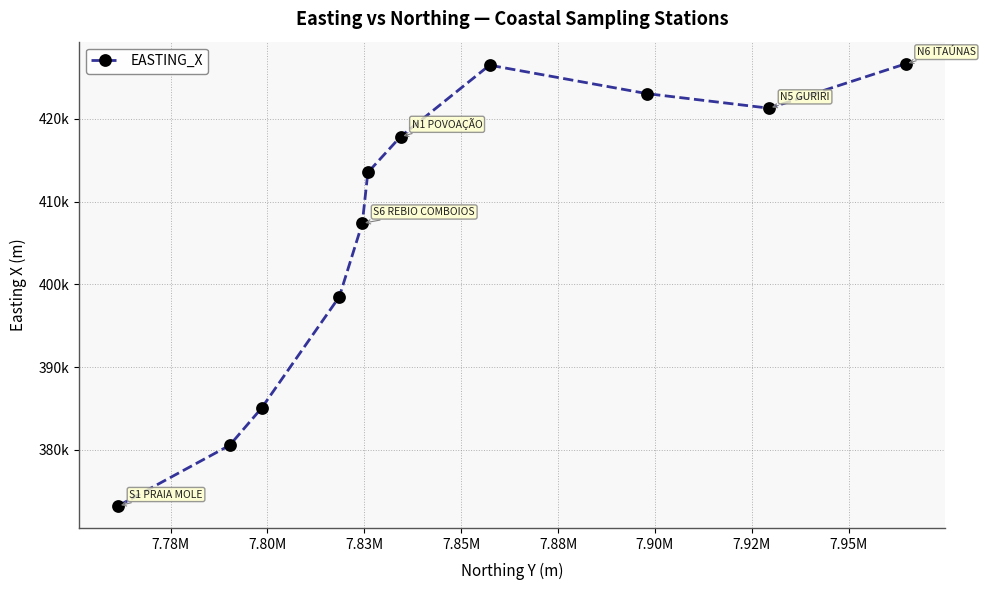

How many interior local valleys (lower than both neighbors) does the data have?

1